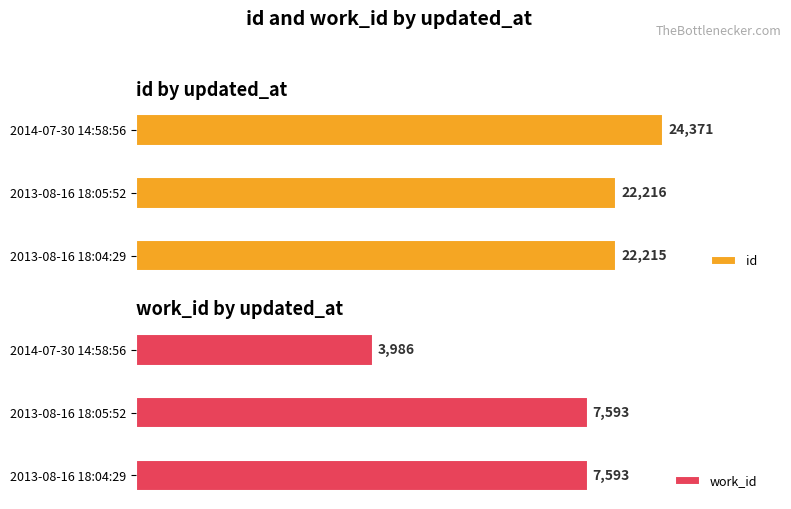

How many data points does each series have?

3